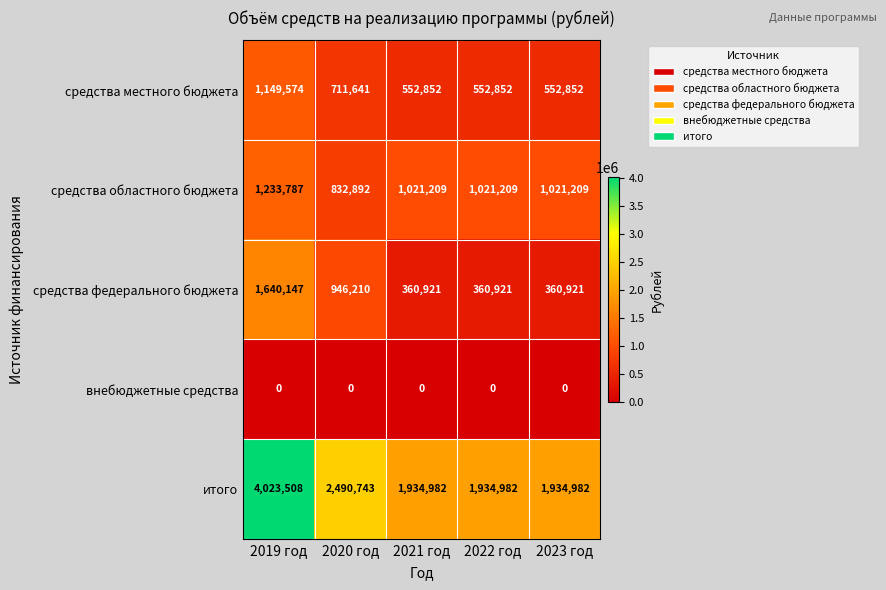

Reading left to right, what are all the values shown in this chart?

средства местного бюджета: 2019 год=1149574	2020 год=711641	2021 год=552852	2022 год=552852	2023 год=552852
средства областного бюджета: 2019 год=1233787	2020 год=832892	2021 год=1021209	2022 год=1021209	2023 год=1021209
средства федерального бюджета: 2019 год=1640147	2020 год=946210	2021 год=360921	2022 год=360921	2023 год=360921
внебюджетные средства: 2019 год=0	2020 год=0	2021 год=0	2022 год=0	2023 год=0
итого: 2019 год=4023508	2020 год=2490743	2021 год=1934982	2022 год=1934982	2023 год=1934982